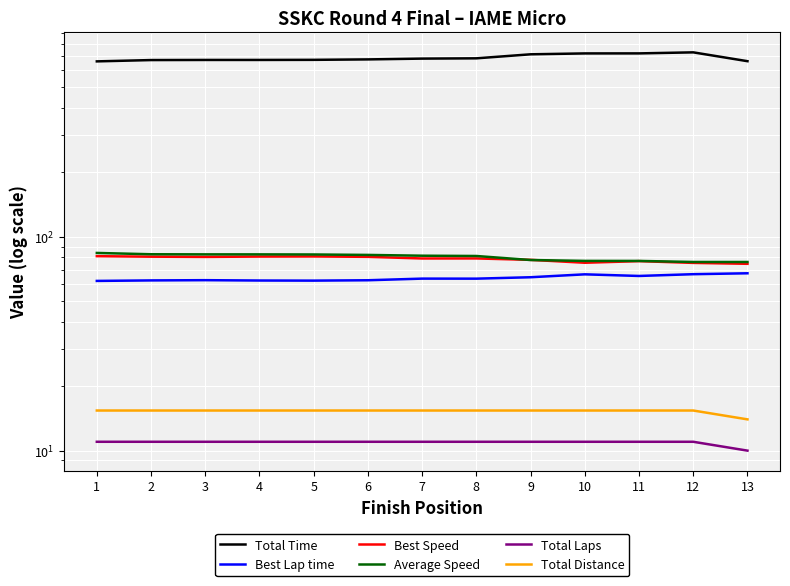

The Total Time series shows 660.2 at 1. True or false?

True